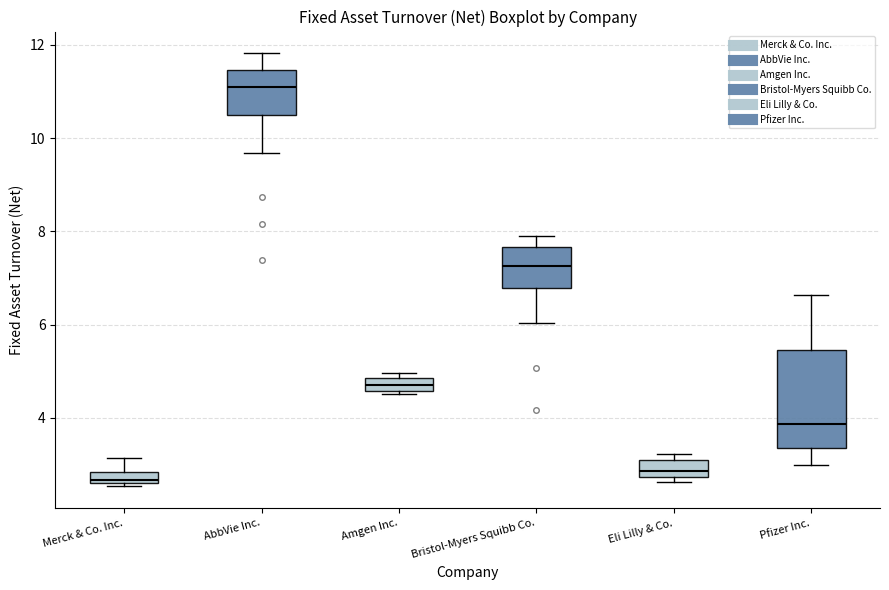

Which box has the highest median line?

AbbVie Inc.